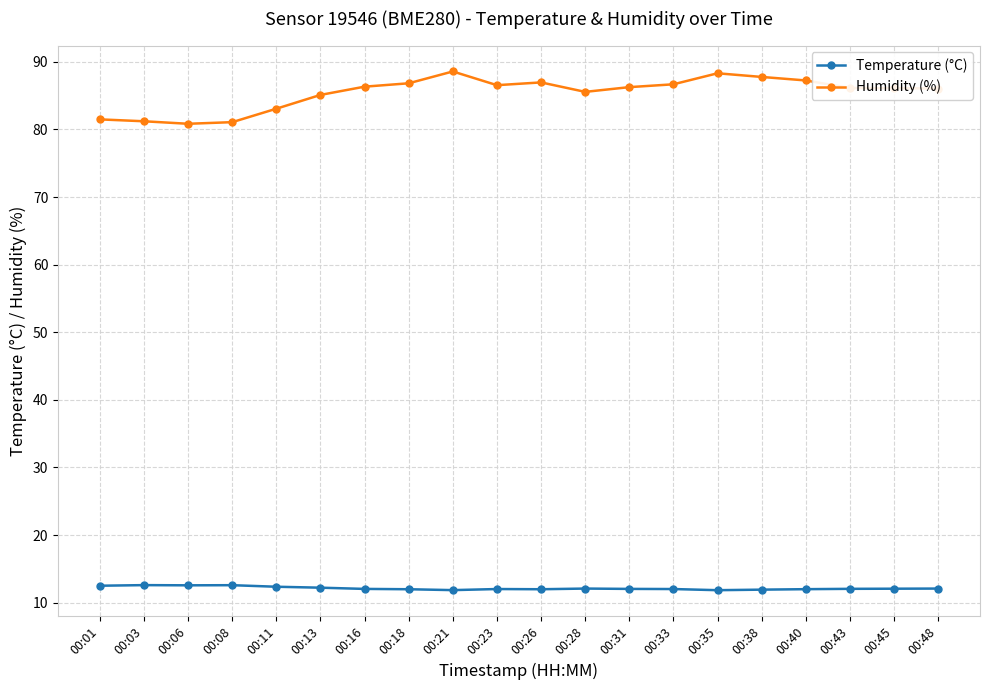

At 00:08, list the series in order from largest to smallest.

Humidity (%), Temperature (°C)